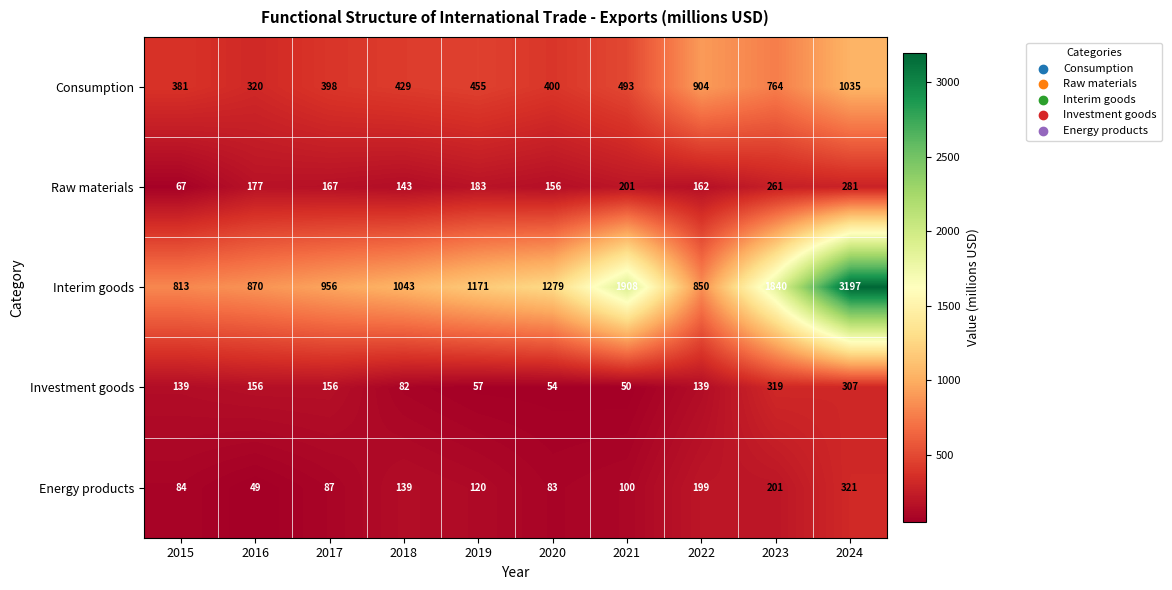

At which category is the sum across all series the highest?

2024